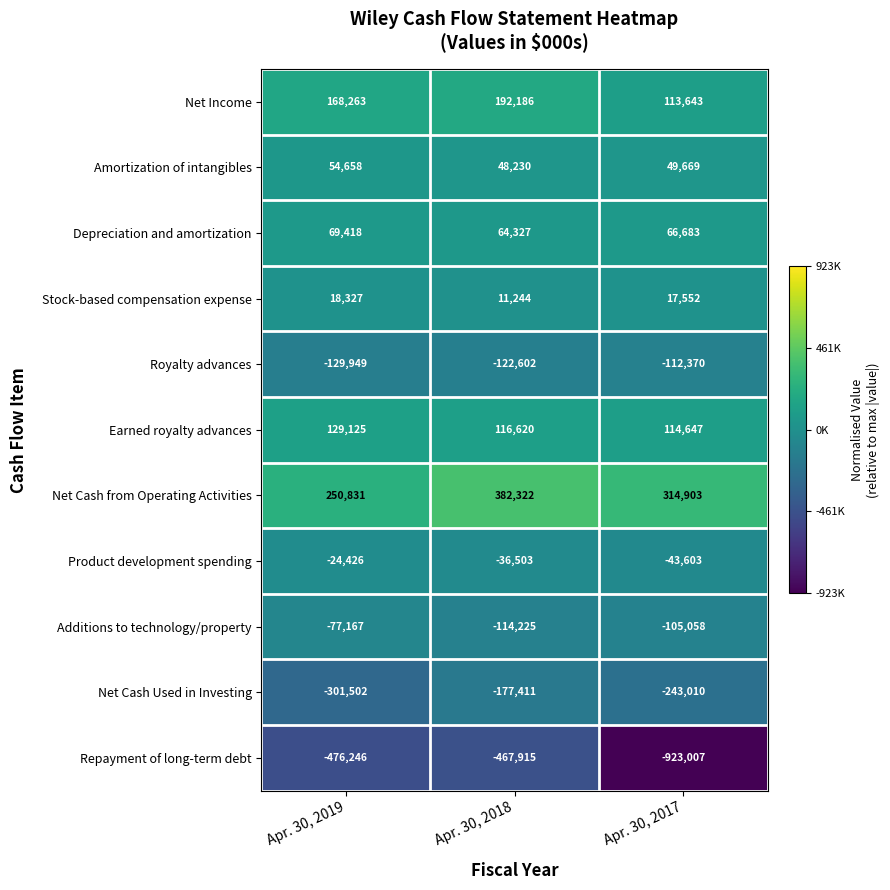

The Net Cash from Operating Activities series shows 314903 at Apr. 30, 2017. True or false?

True